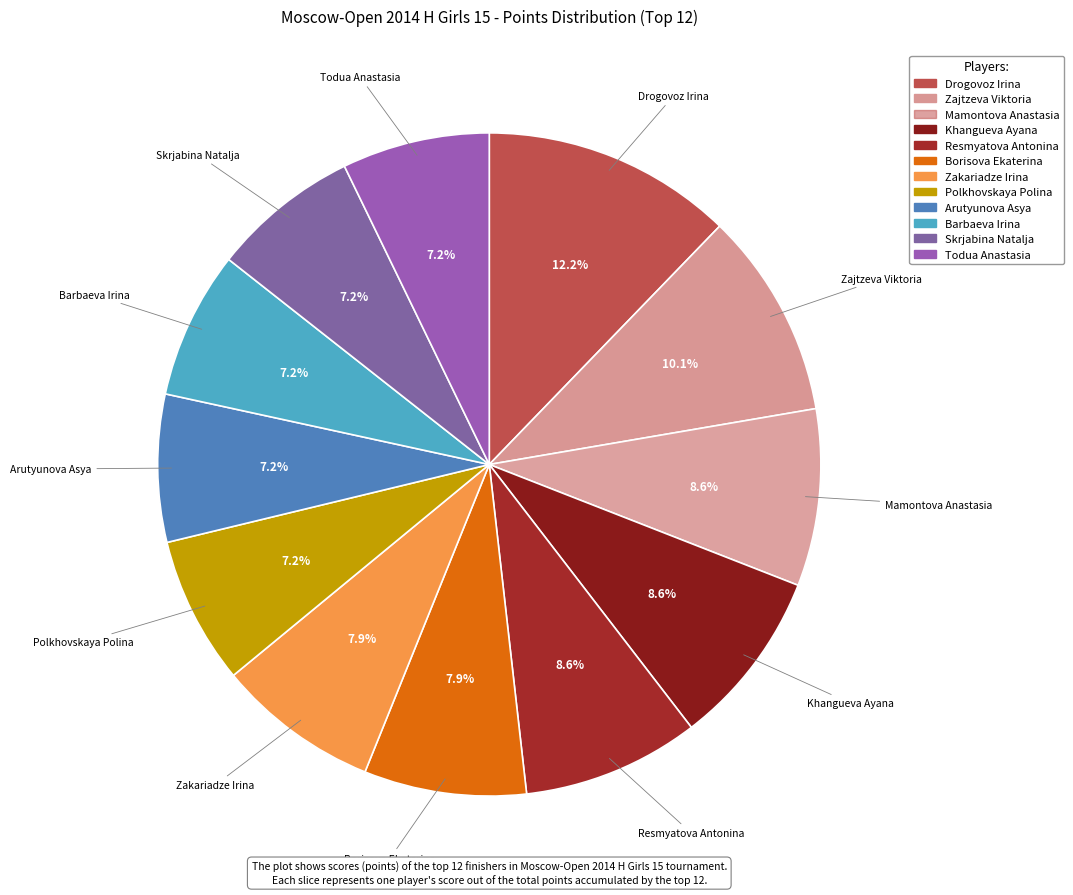

How many segments does this pie chart have?

12